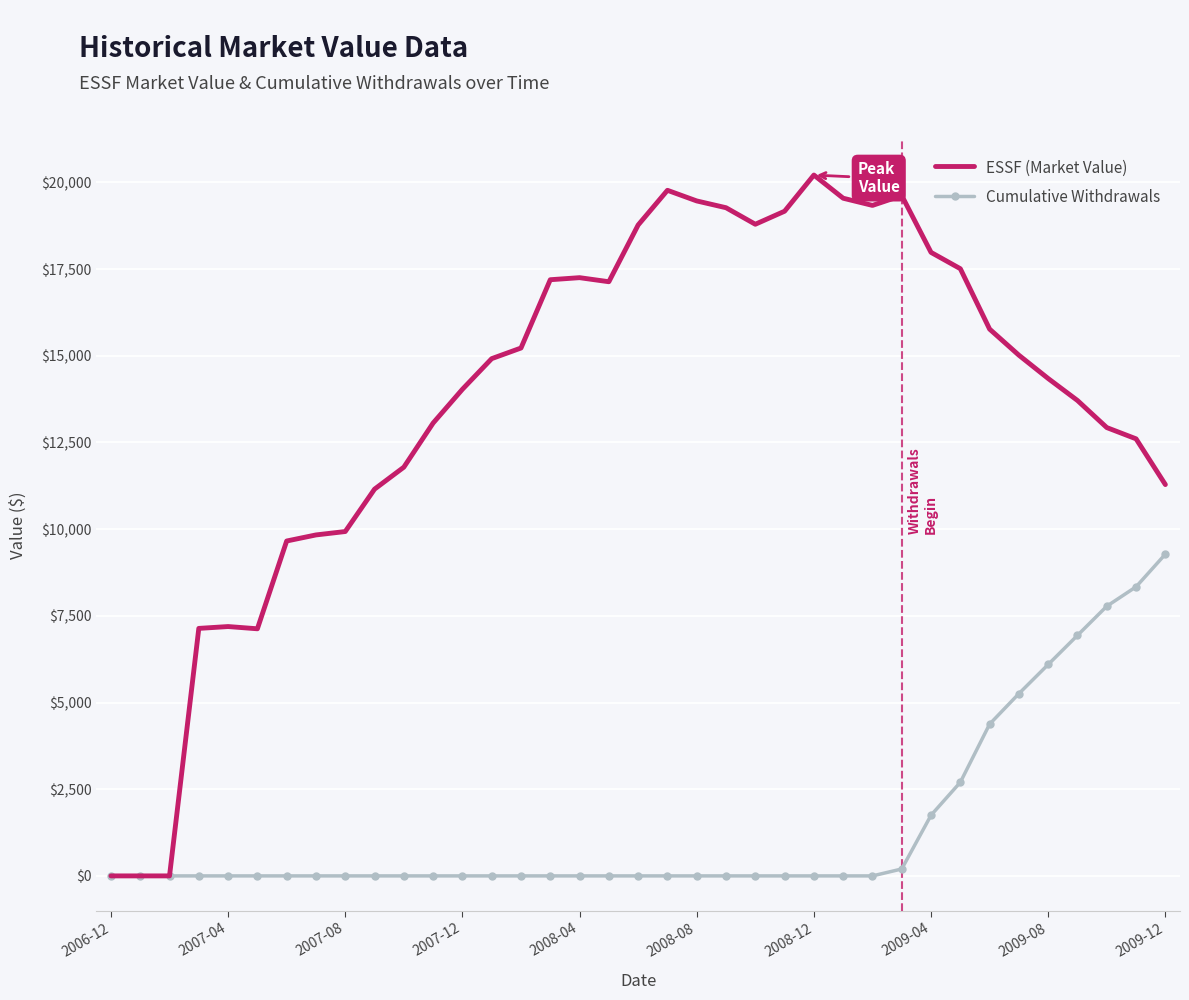

Which series has the widest spread of values?

ESSF (Market Value)